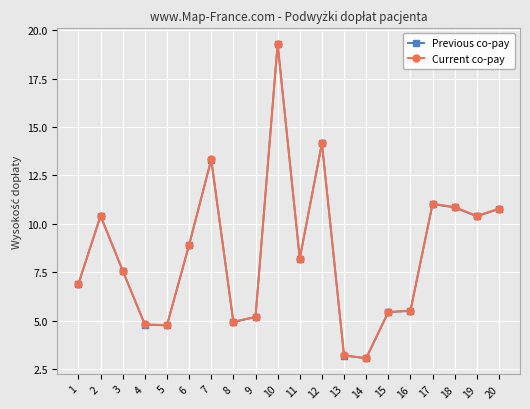

Which series changed the most between 8 and 20?

Current co-pay